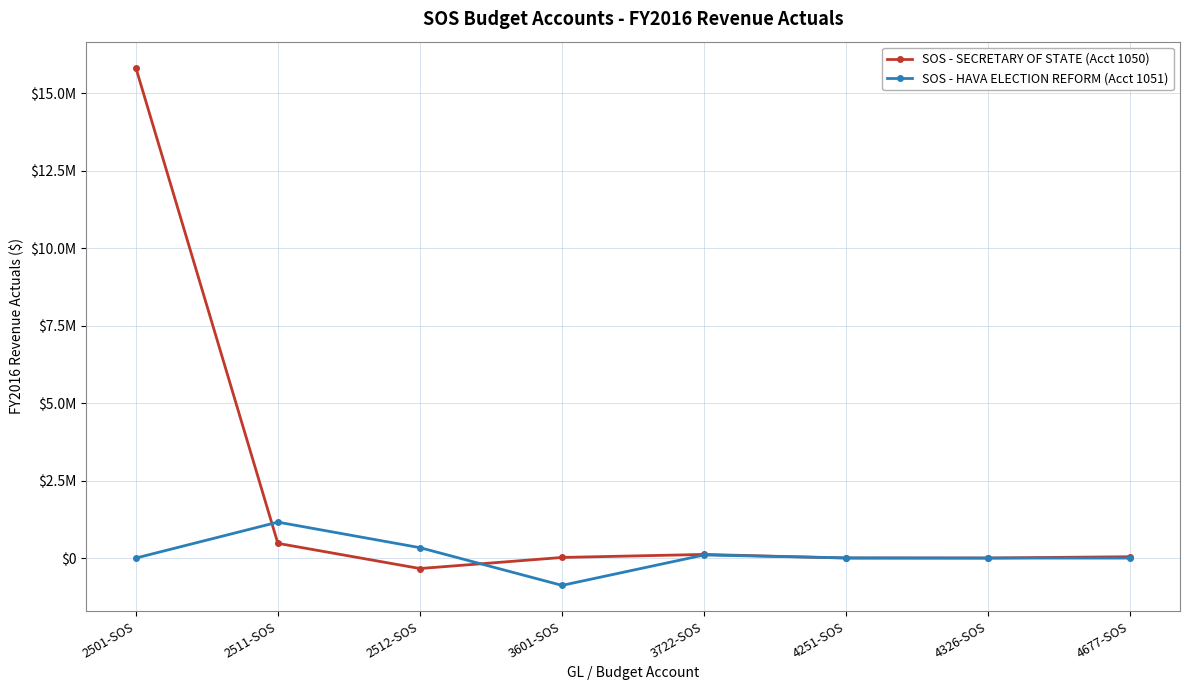

Does the chart have visible grid lines?

Yes